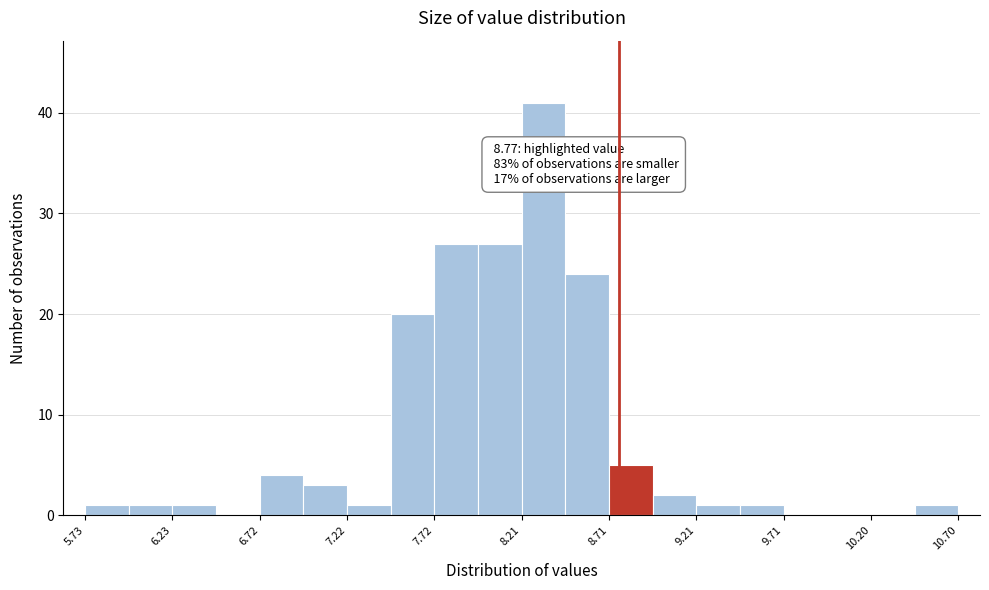

Over which range of the x-axis is the bar tallest?

8.20 to 8.45